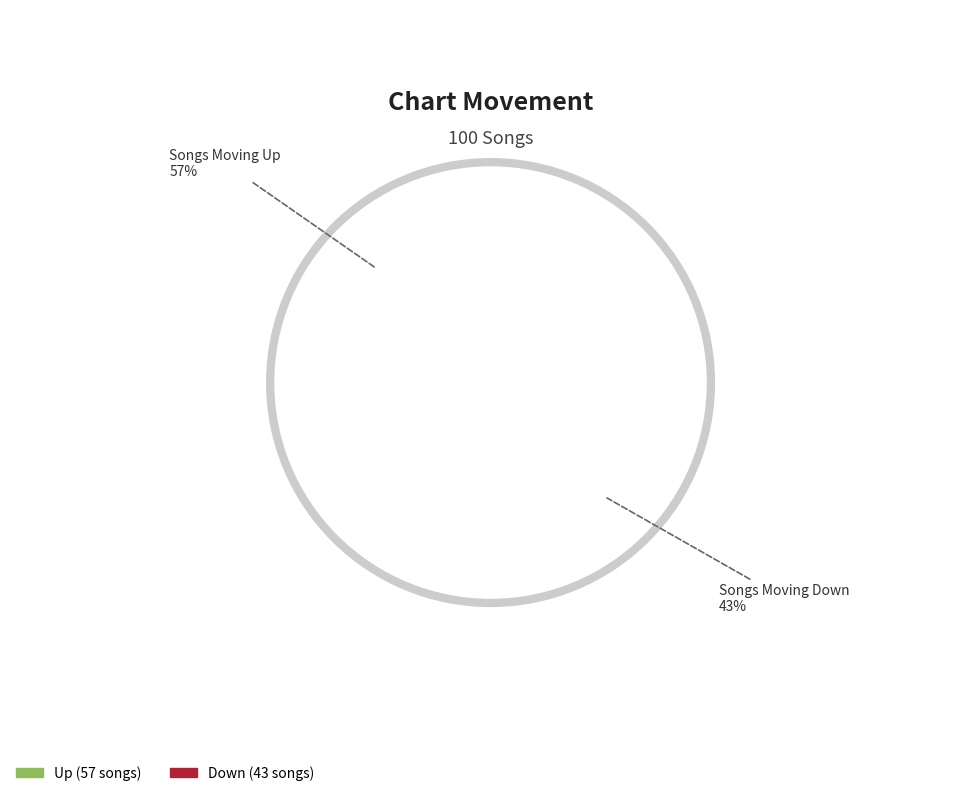

Which category has the biggest portion of the pie?

Up